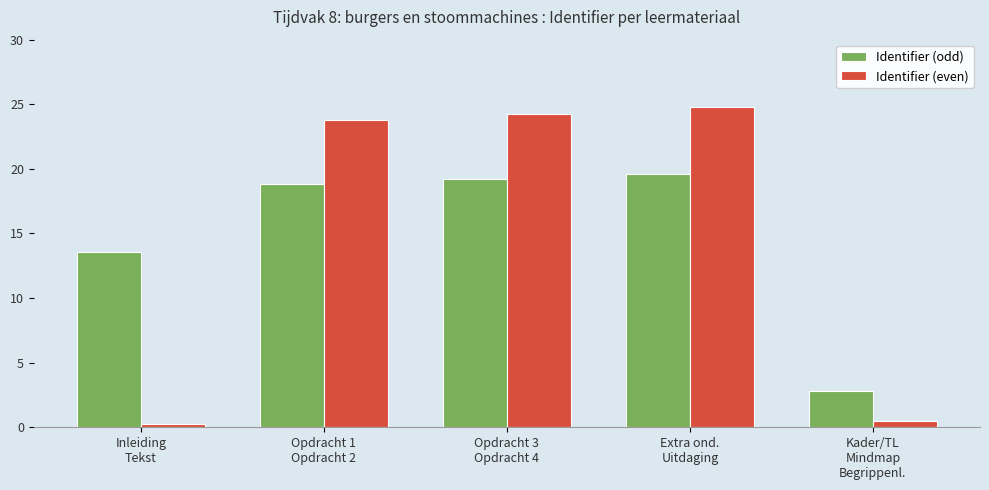

What position from the left is Extra ond.
Uitdaging?

4